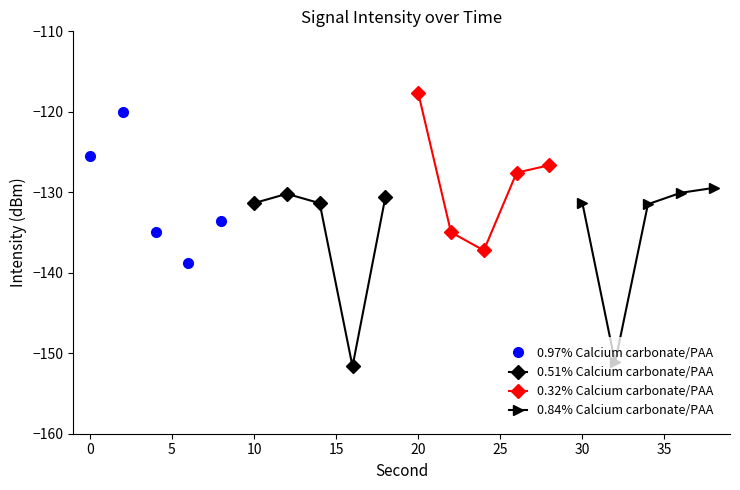

What is the lowest value of the 0.84% Calcium carbonate/PAA series?

-151.1